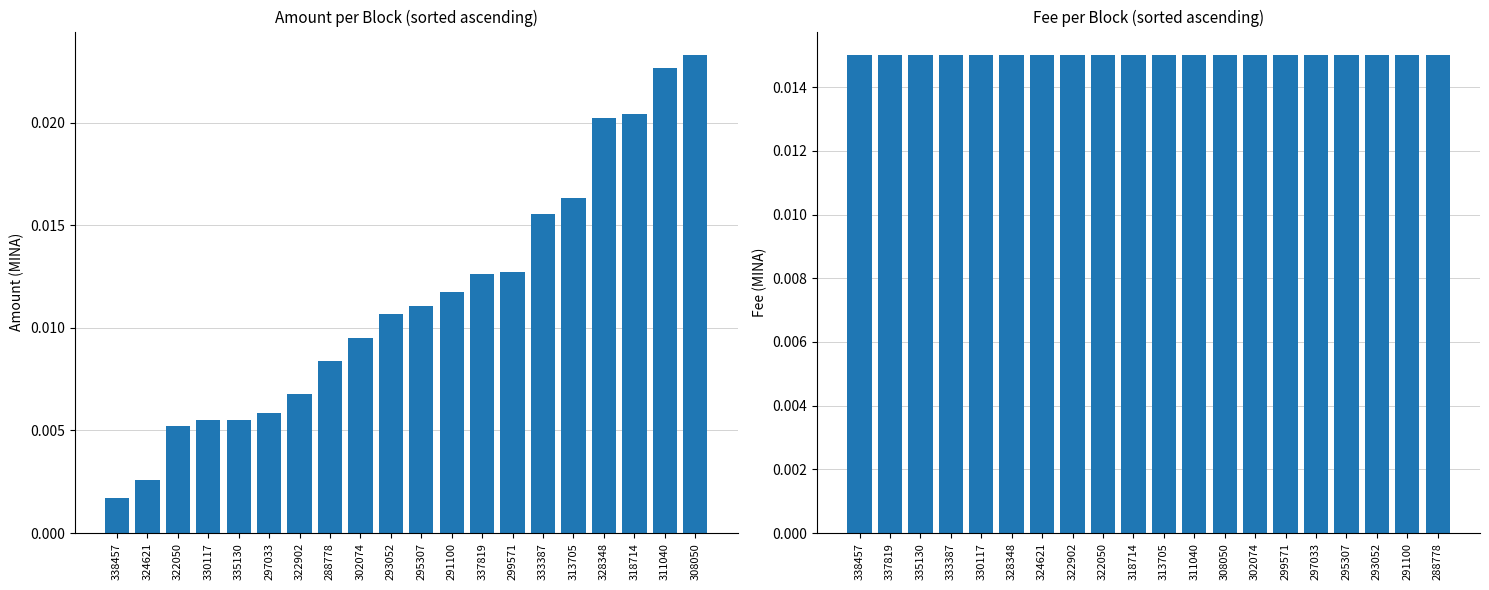

The value of Fee at 288778 is 0.0. True or false?

True